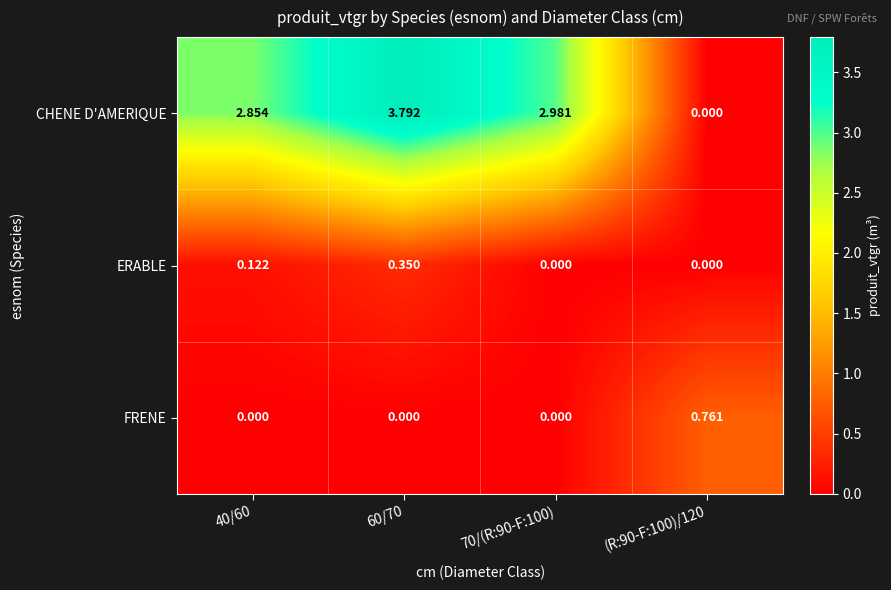

Rank the series by their maximum value, from highest to lowest.

CHENE D'AMERIQUE, FRENE, ERABLE